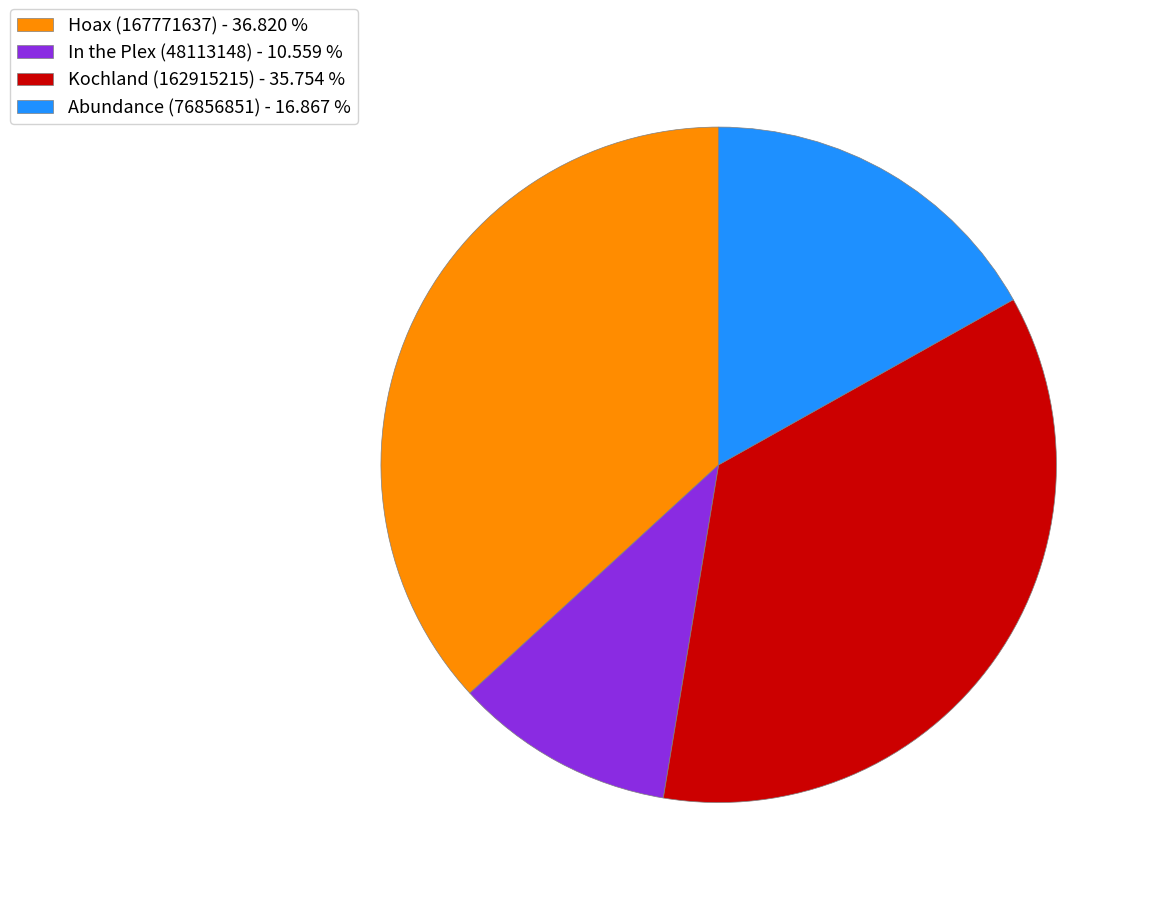

Is the sum of In the Plex (48113148) and Abundance (76856851) greater than half?

No